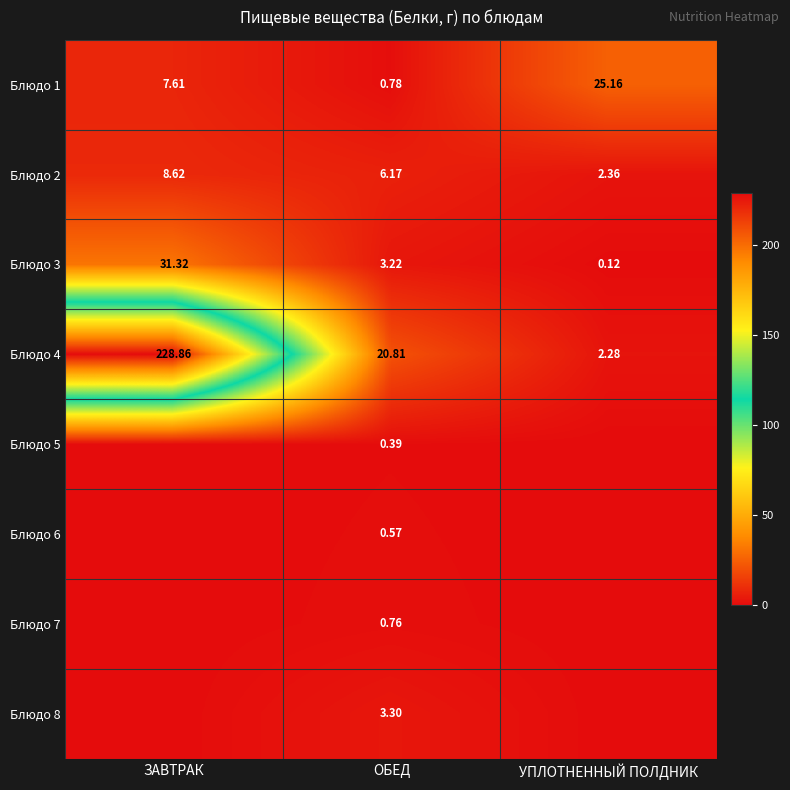

The Блюдо 4 series shows 392.3 at ЗАВТРАК. True or false?

False